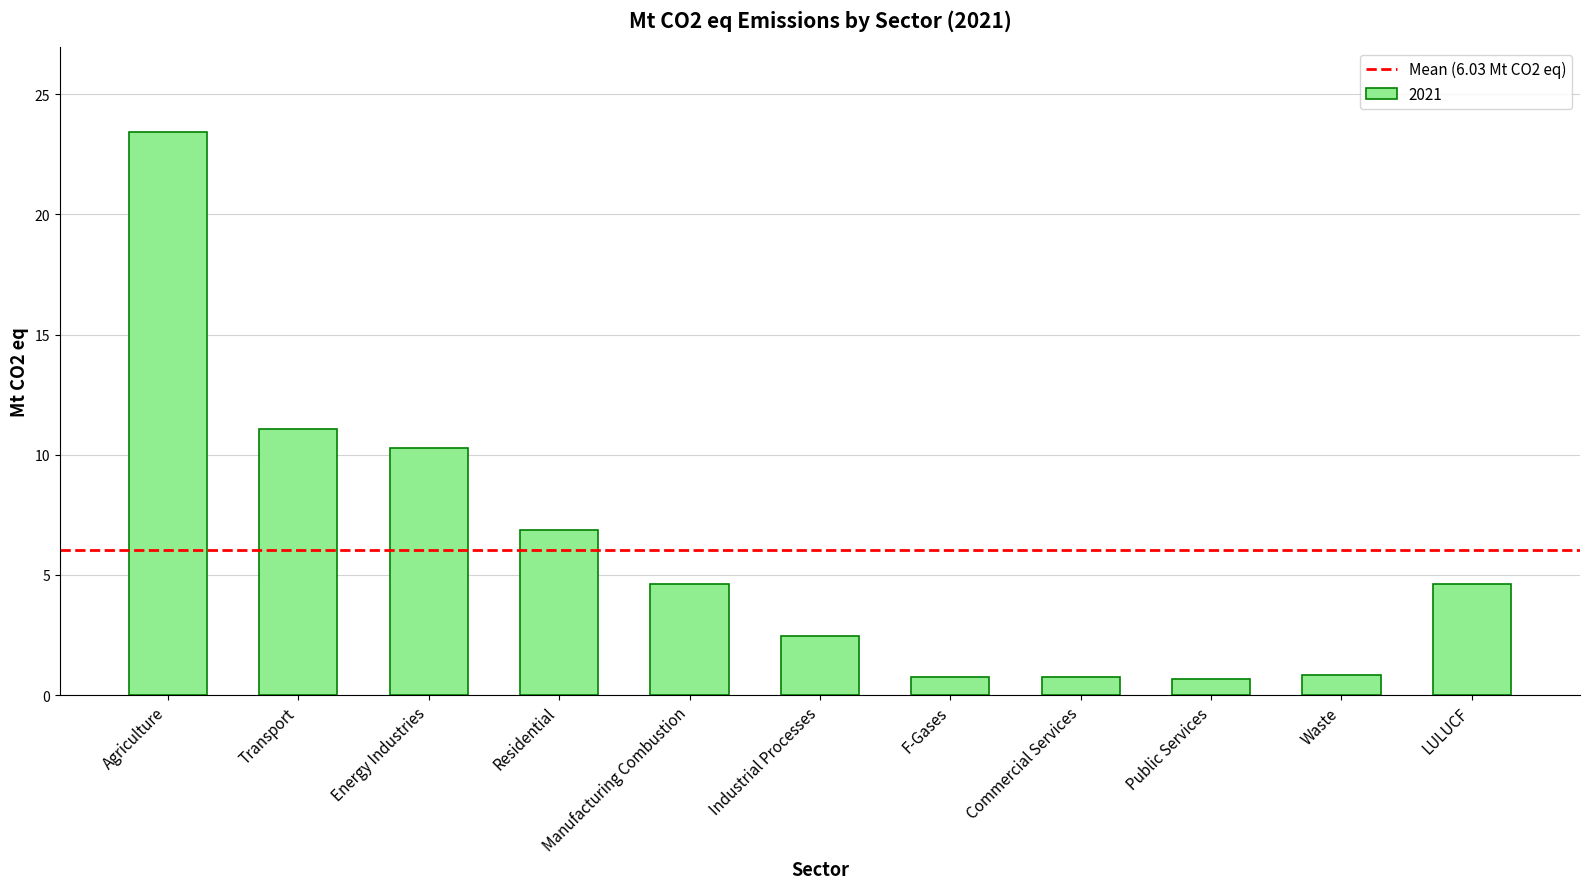

Where is the data nearest to the value 12?

Transport